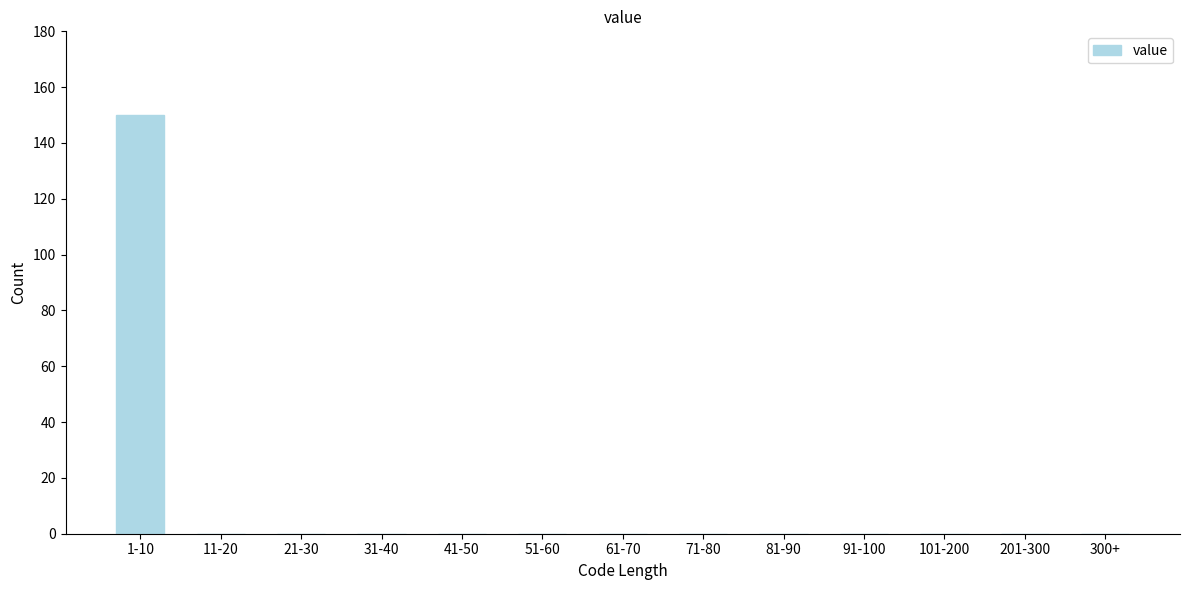

Reading left to right, list all the values displayed in this chart.

1-10=150	11-20=0	21-30=0	31-40=0	41-50=0	51-60=0	61-70=0	71-80=0	81-90=0	91-100=0	101-200=0	201-300=0	300+=0